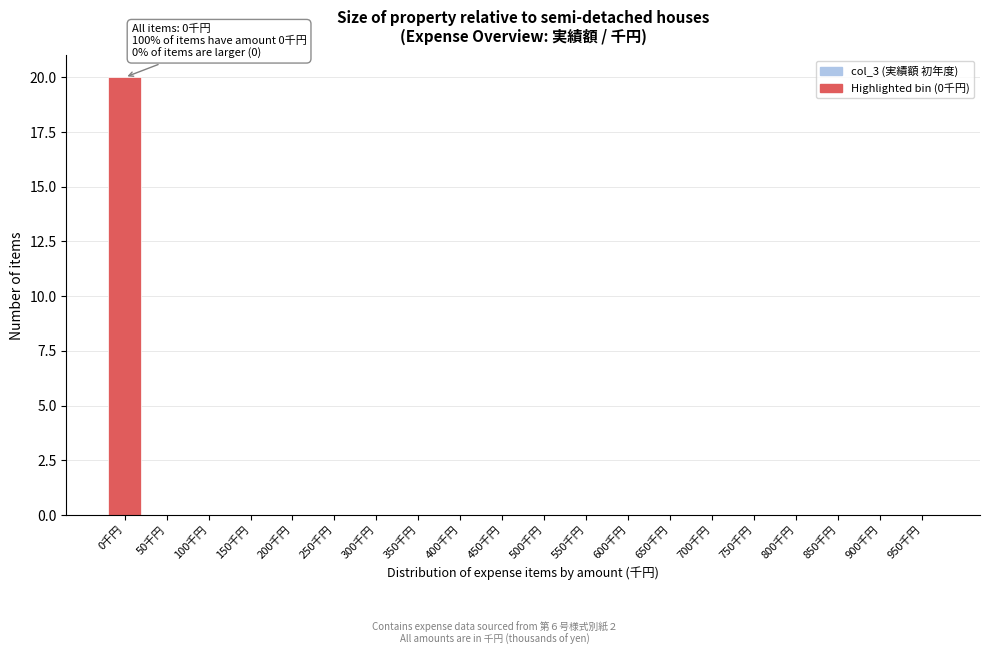

Reading left to right, what are all the values shown in this chart?

0千円=20	50千円=0	100千円=0	150千円=0	200千円=0	250千円=0	300千円=0	350千円=0	400千円=0	450千円=0	500千円=0	550千円=0	600千円=0	650千円=0	700千円=0	750千円=0	800千円=0	850千円=0	900千円=0	950千円=0